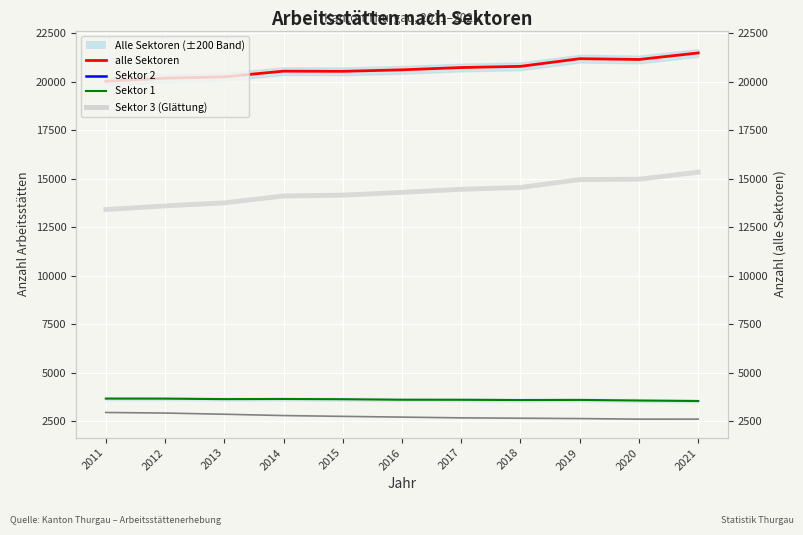

The Sektor 2 series shows 5672 at 2015. True or false?

False